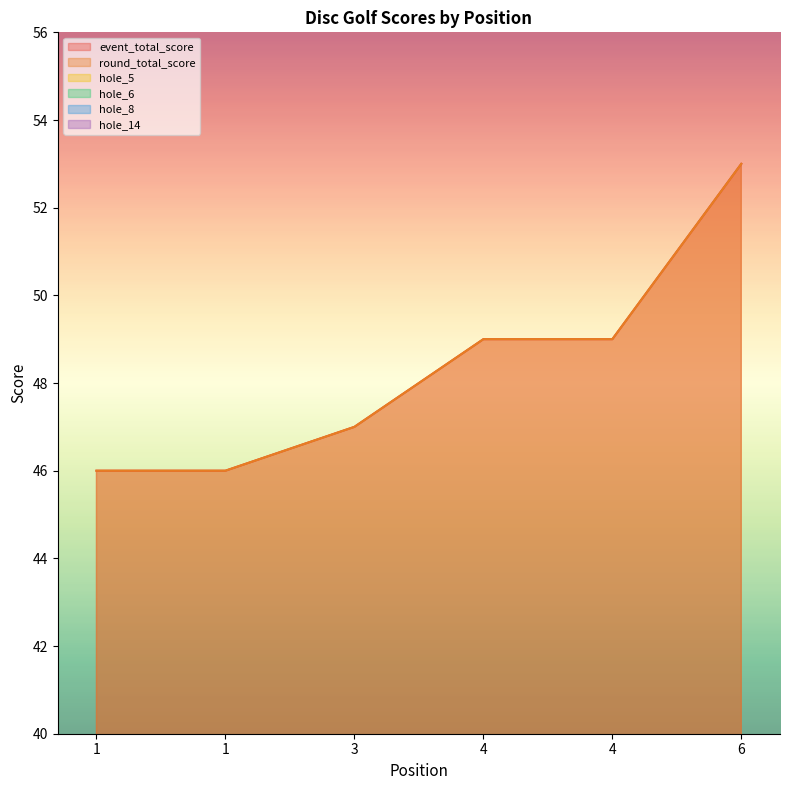

Which series has the largest total across all categories?

event_total_score